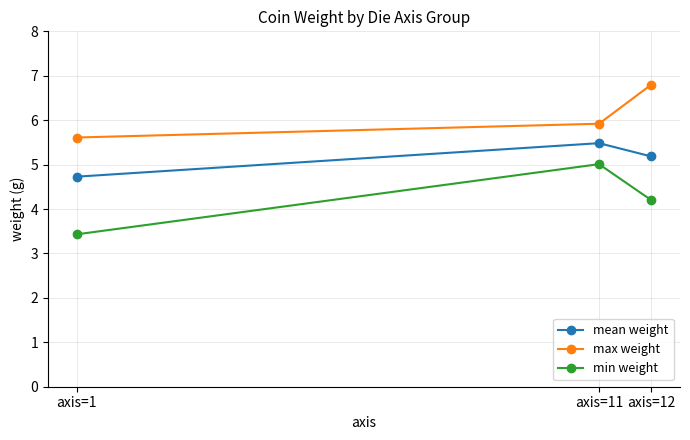

What is the spread (max minus min) of values at axis=12?

2.6